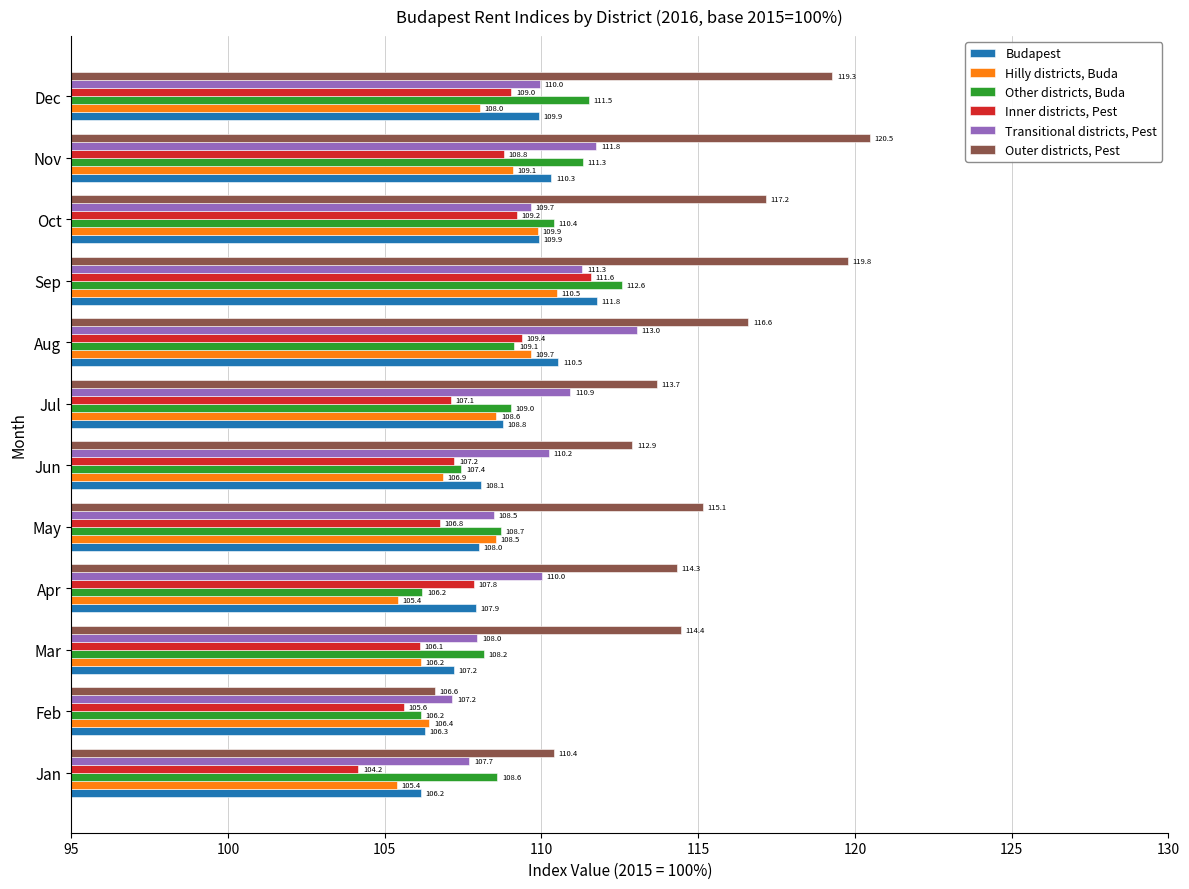

Is it true that Inner districts, Pest equals 106.8 at May?

True